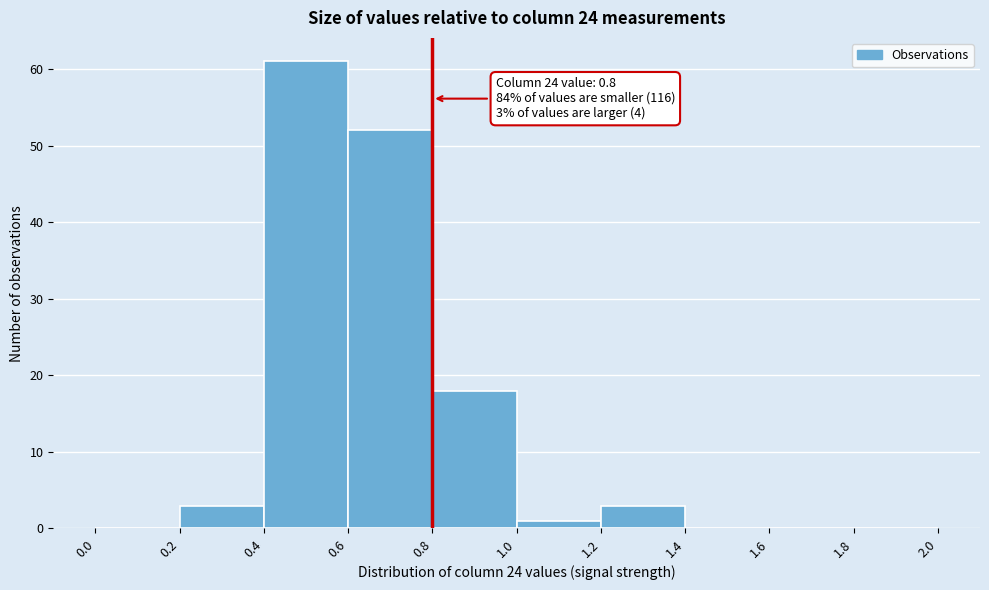

Over which range of the x-axis is the bar tallest?

0.4 to 0.6